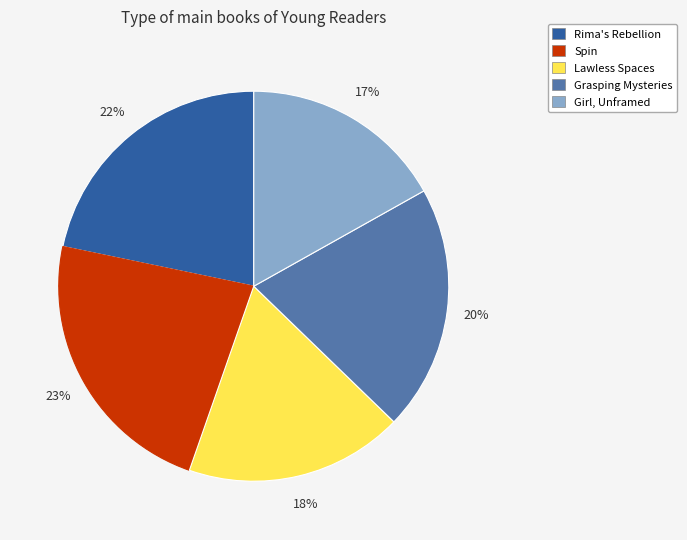

To the nearest percent, what is the combined percentage of Rima's Rebellion and Lawless Spaces?

40%